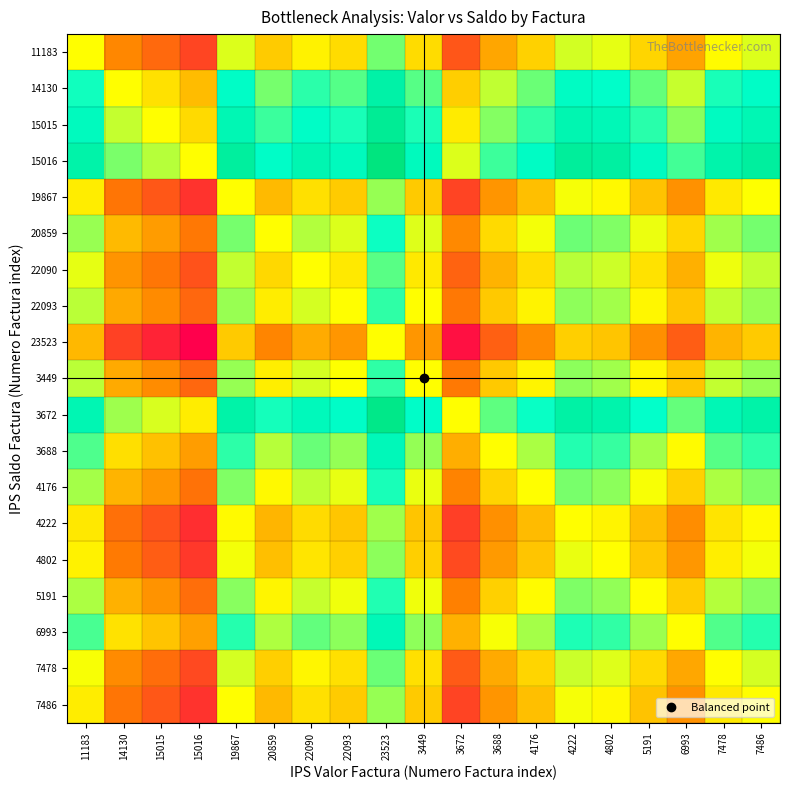

Rank the series by their maximum value, from lowest to highest.

23523, 4222, 7486, 19867, 4802, 11183, 7478, 22090, 22093, 3449, 5191, 4176, 20859, 3688, 6993, 14130, 15015, 3672, 15016